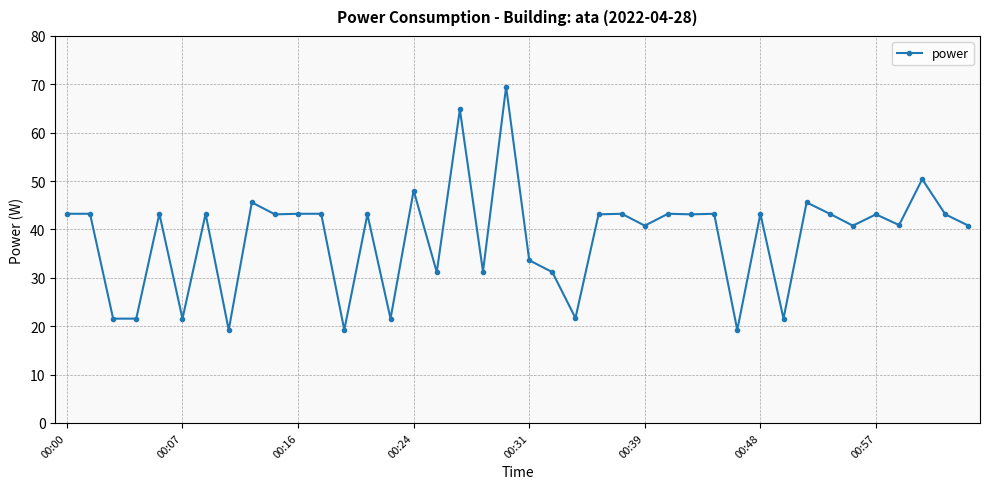

What is the value of the 3rd point from the left?

21.6